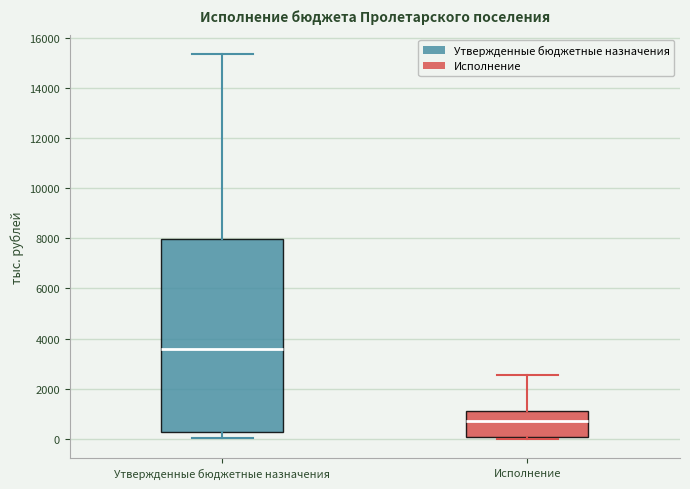

Reading left to right, read every box against the y-axis: the position of its median line, the range the box covers, and the ends of its whiskers. The values are not printed on the chart, so give them approximately, as read against the axis.

Утвержденные бюджетные назначения: median 3600, box 200 to 8000, whiskers 0 to 15400
Исполнение: median 800, box 0 to 1200, whiskers 0 (just below the box's lower edge) to 2600